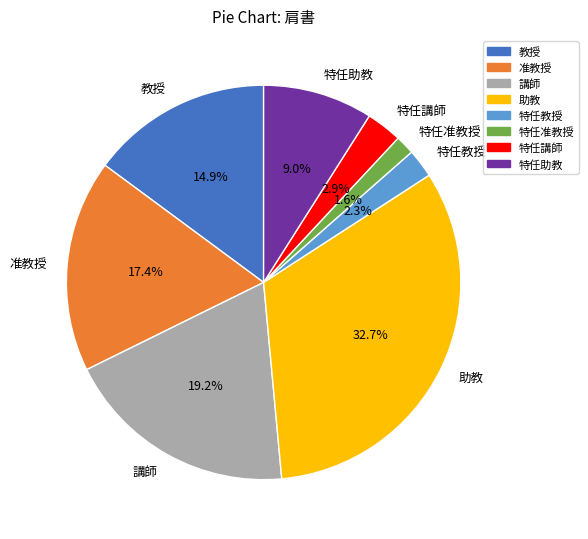

Which has a higher value, 特任助教 or 特任准教授?

特任助教